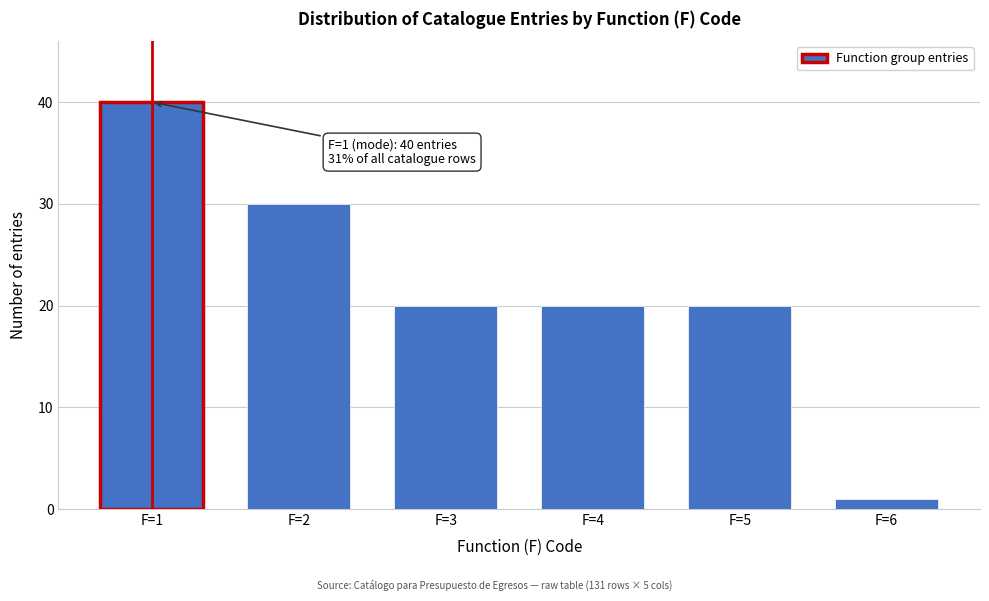

Reading left to right, transcribe all the data shown in this chart.

40	30	20	20	20	1